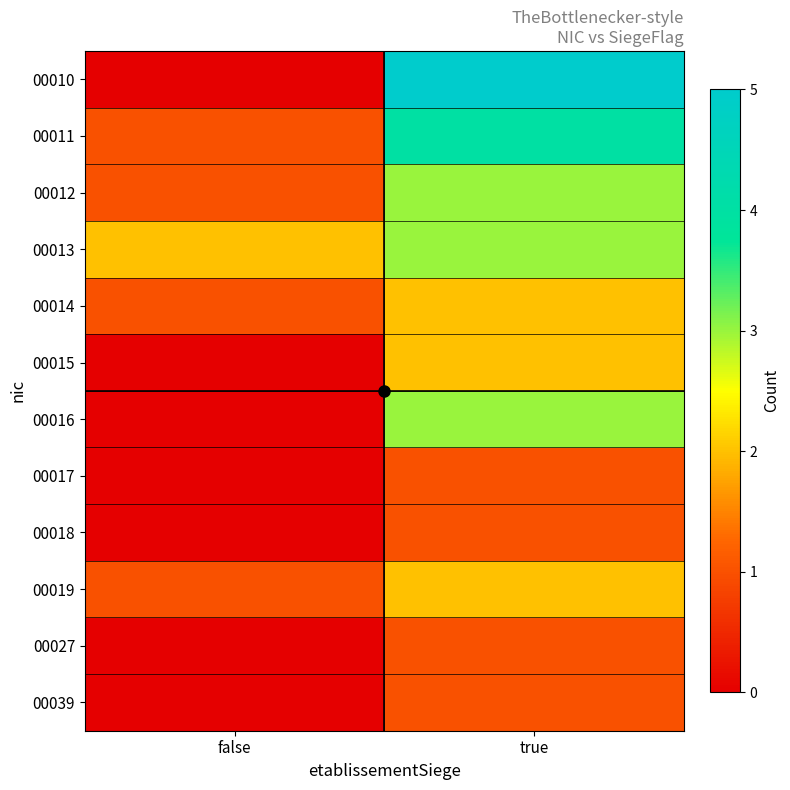

Which series has the largest total across all categories?

00010